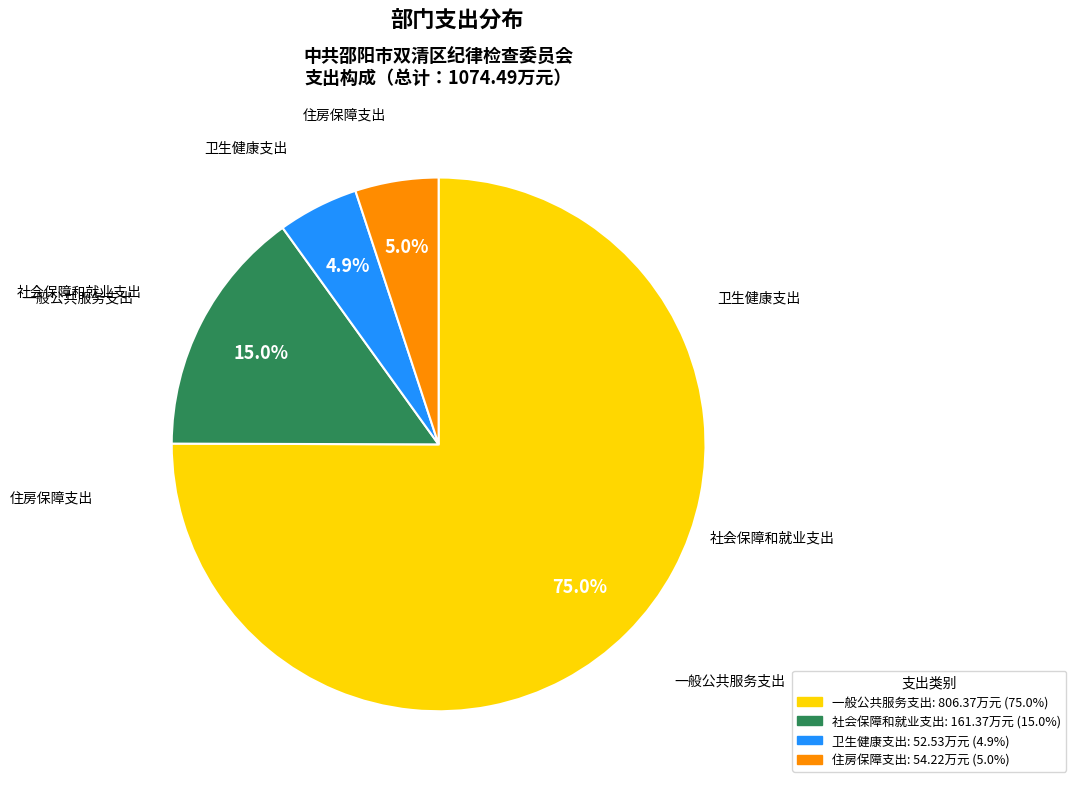

Approximately how many times larger is the value at 社会保障和就业支出 compared to 住房保障支出?

3.0